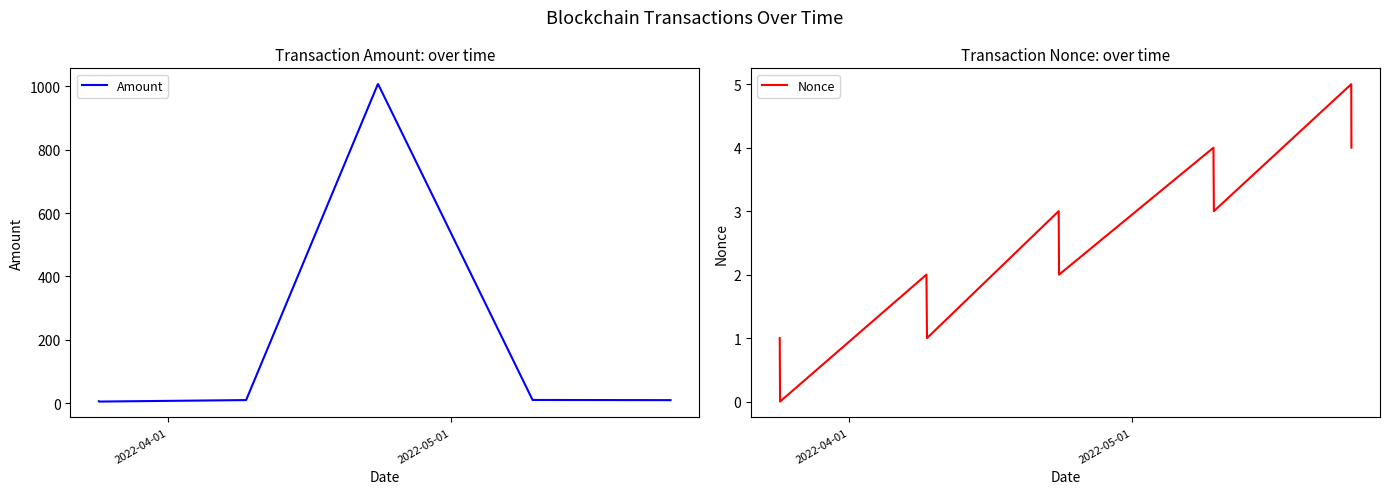

What are all the series names shown in the legend?

Amount, Nonce